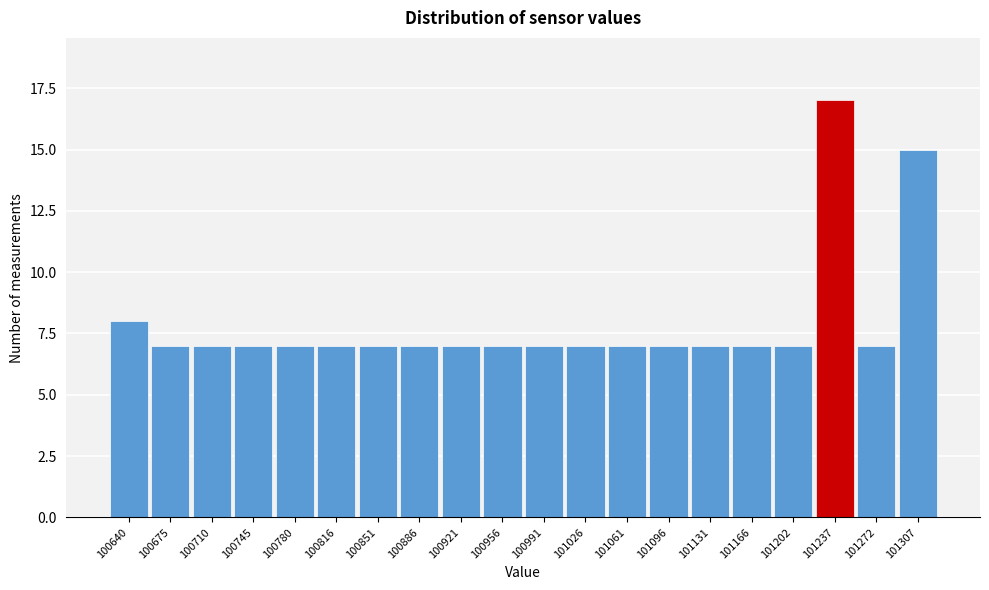

Reading right to left, transcribe all the data shown in this chart.

15	7	17	7	7	7	7	7	7	7	7	7	7	7	7	7	7	7	7	8